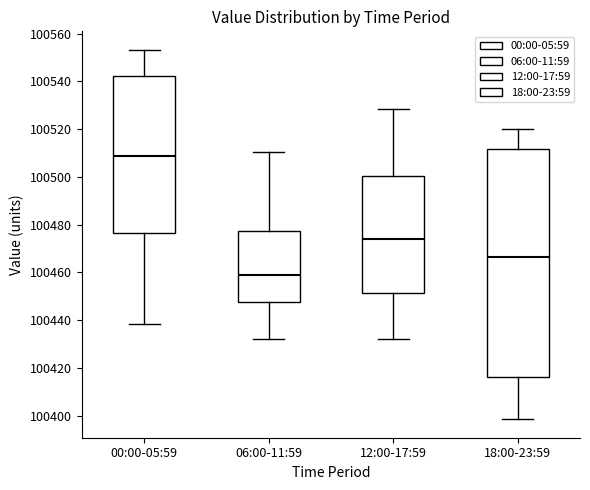

Which box's median line is the lowest?

06:00-11:59